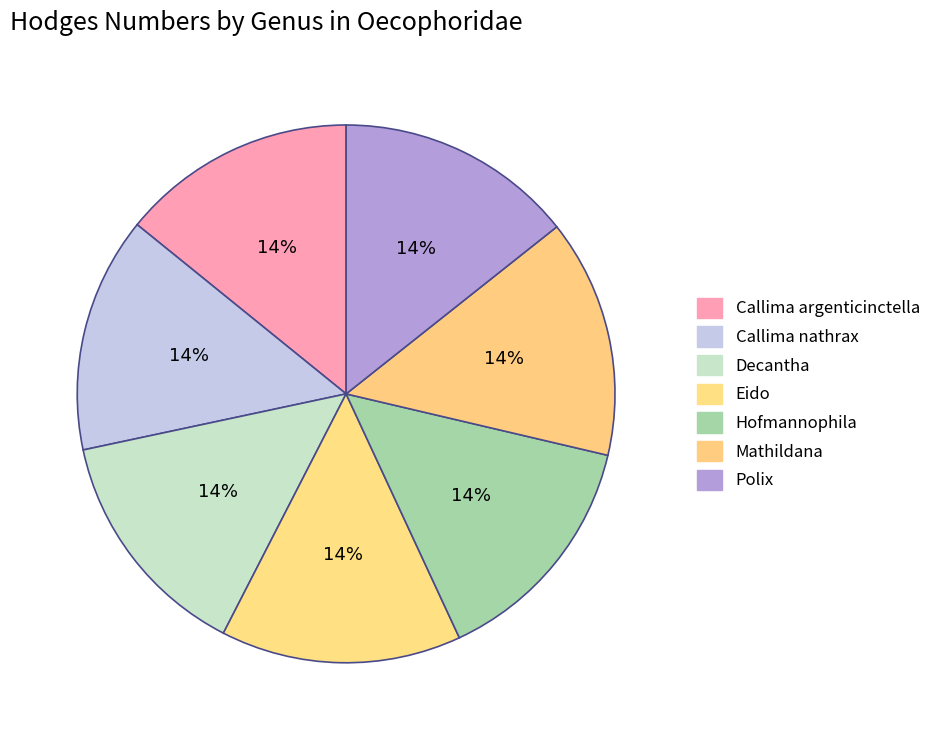

Combined, do Hofmannophila and Eido account for over 50%?

No